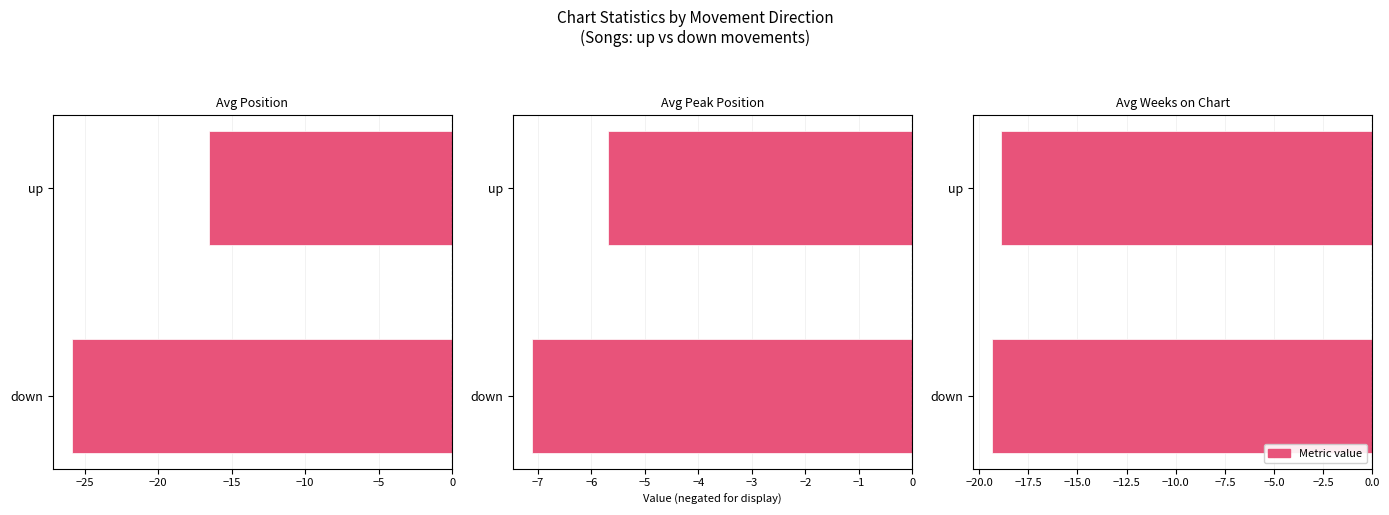

What is the sum of all Avg Peak Position values?

-12.8